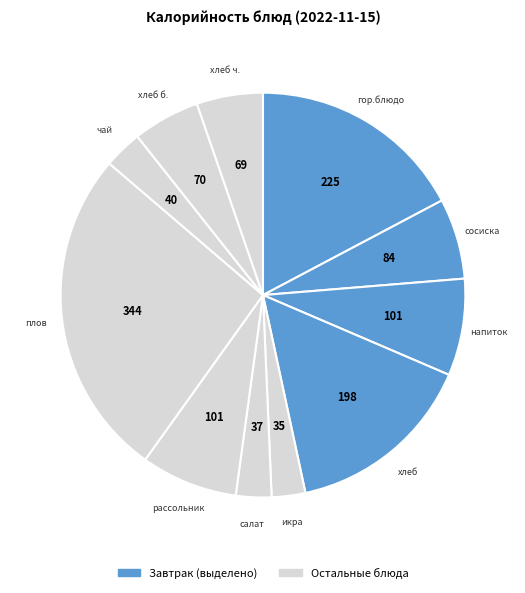

Count the number of slices in the pie.

11